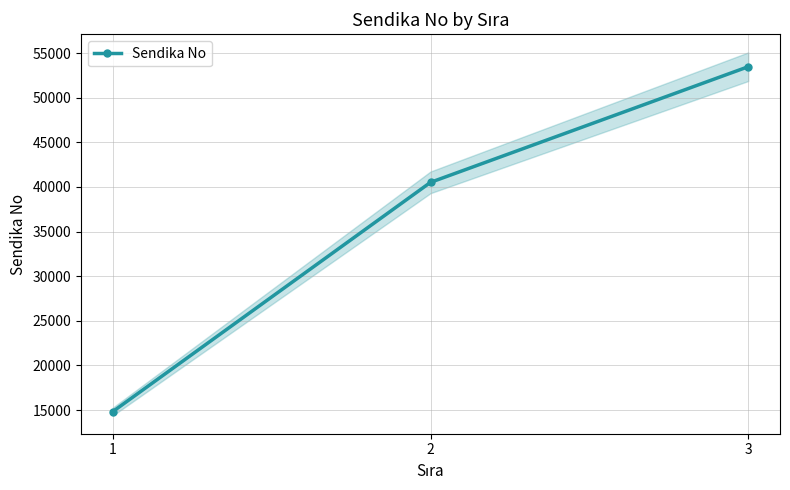

Reading left to right, list all the values displayed in this chart.

1=14828	2=40515	3=53473